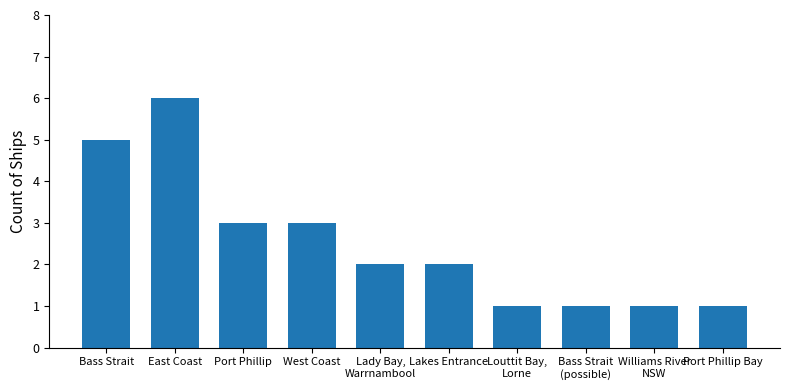

Reading right to left, list all the values displayed in this chart.

Port Phillip Bay=1	Williams River
NSW=1	Bass Strait
(possible)=1	Louttit Bay,
Lorne=1	Lakes Entrance=2	Lady Bay,
Warrnambool=2	West Coast=3	Port Phillip=3	East Coast=6	Bass Strait=5